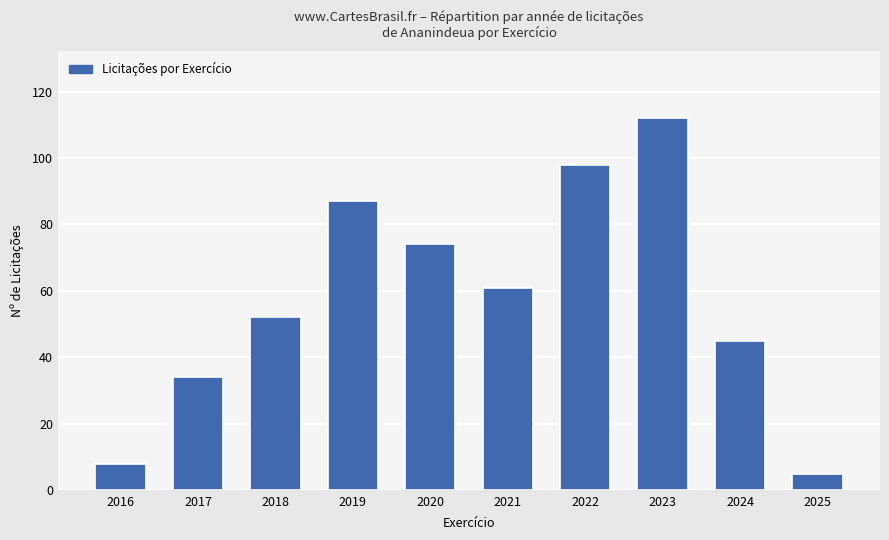

Read the value at 2018, to the nearest 5.

50